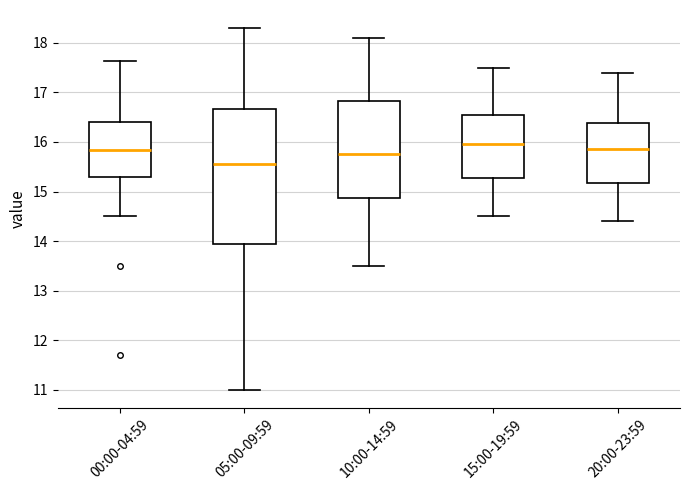

Reading left to right, transcribe this box plot: for each box, give where its median line is, the range the box spans, and where its two whiskers end, as read against the y-axis. The values are not printed on the chart, so give them approximately, as read against the axis.

00:00-04:59: median 15.8, box 15.3 to 16.4, whiskers 14.5 to 17.6
05:00-09:59: median 15.6, box 14.0 to 16.7, whiskers 11.0 to 18.3
10:00-14:59: median 15.8, box 14.9 to 16.8, whiskers 13.5 to 18.1
15:00-19:59: median 16.0, box 15.3 to 16.6, whiskers 14.5 to 17.5
20:00-23:59: median 15.9, box 15.2 to 16.4, whiskers 14.4 to 17.4